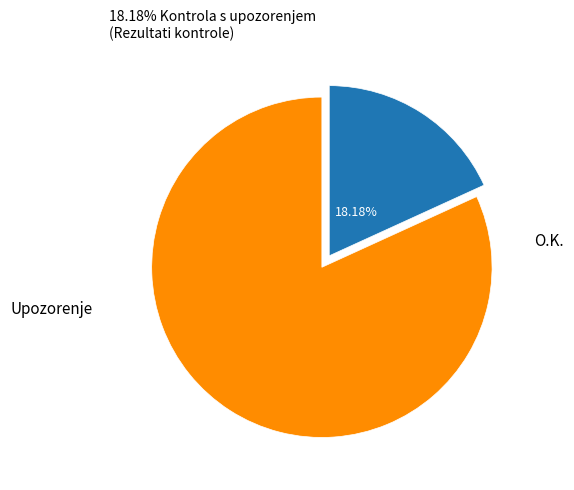

Is there any slice that represents more than half of the pie?

Yes